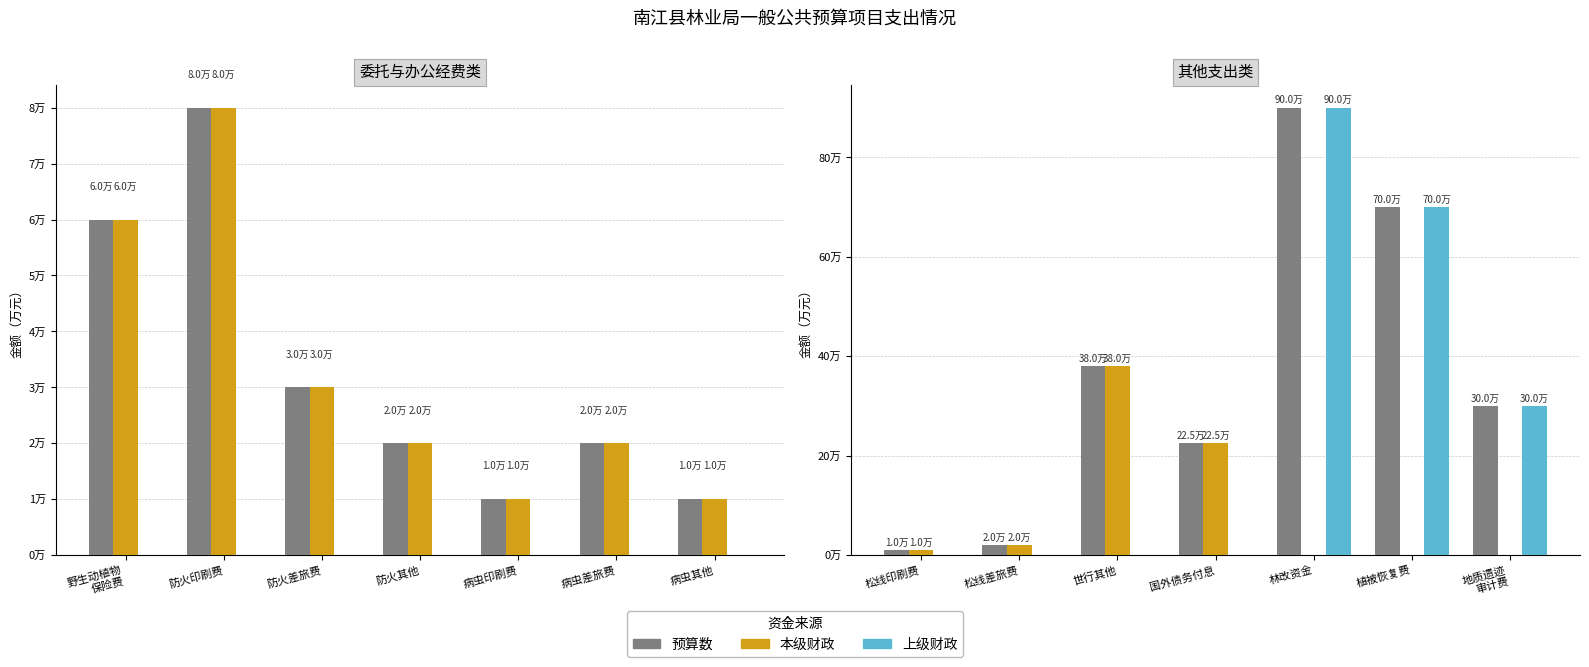

How many categories are shown in the chart?

7